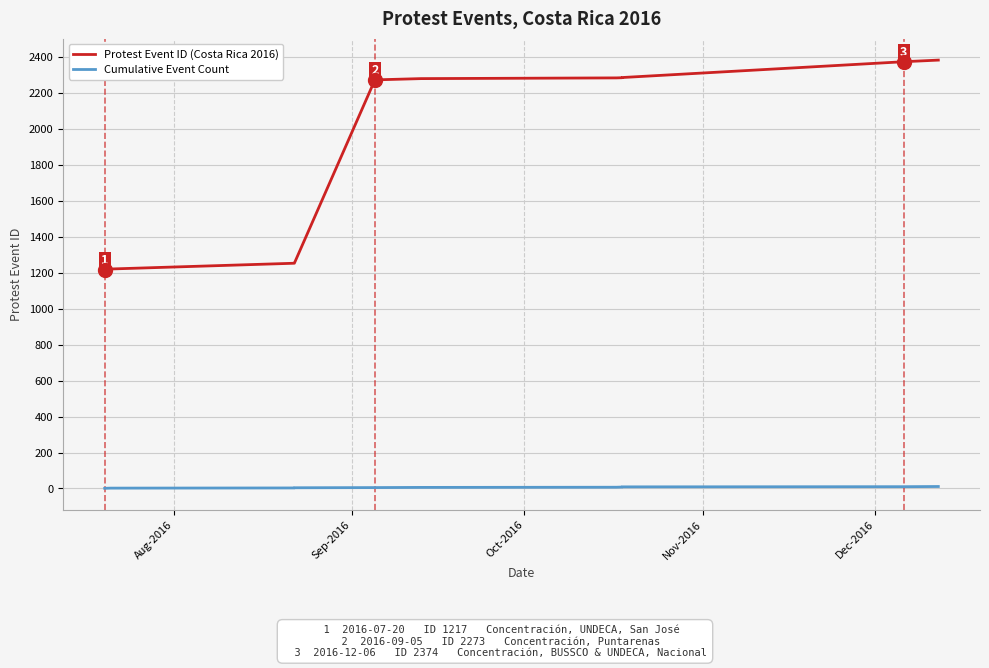

Is the value of Cumulative Event Count at Dec-2016 greater than the value of Protest Event ID (Costa Rica 2016) at Aug-2016?

No